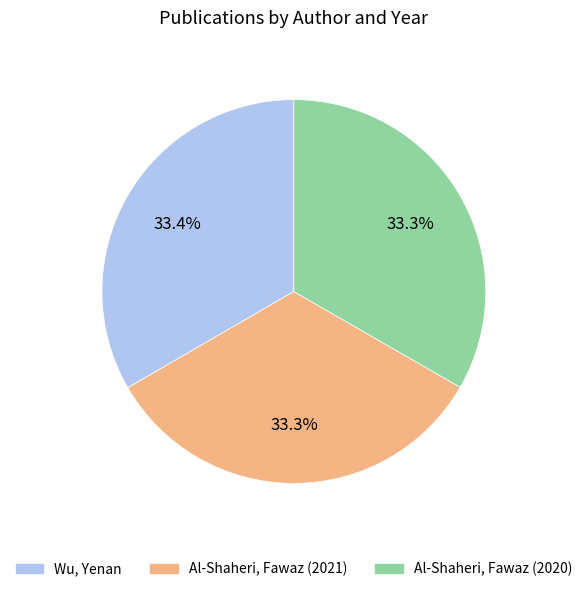

To the nearest percent, what portion does Al-Shaheri, Fawaz (2021) represent?

33%